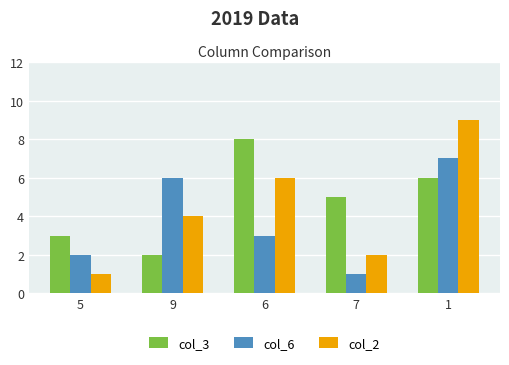

How many data points does each series have?

5